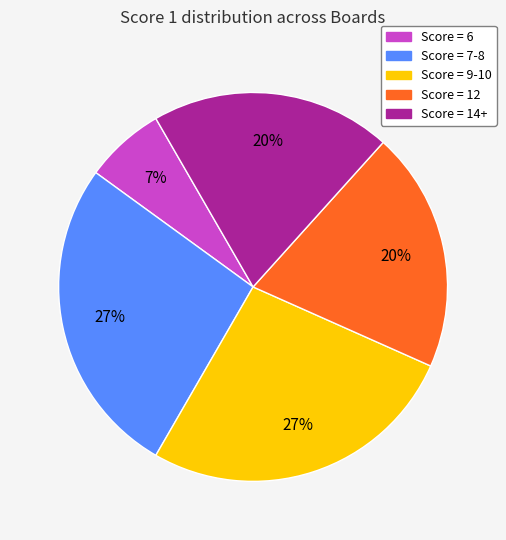

Does Score = 14+ account for over 50% of the chart?

No